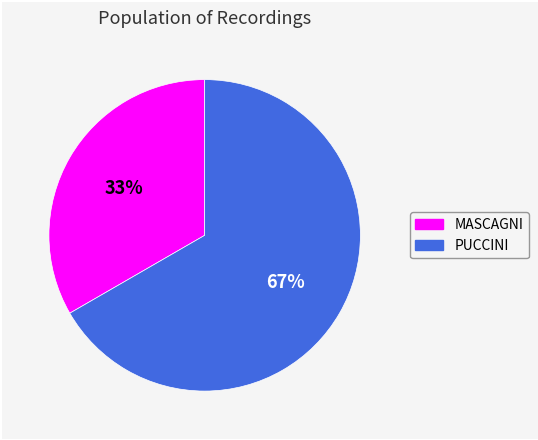

Combined, do PUCCINI and MASCAGNI account for over 50%?

Yes